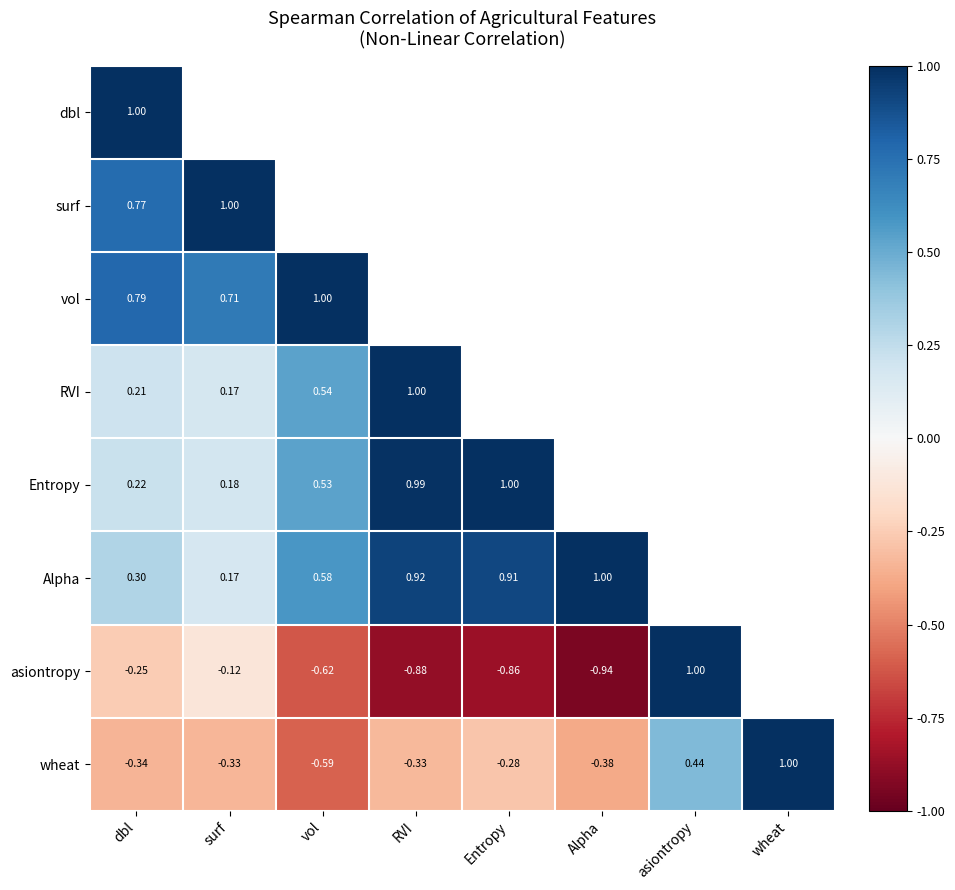

How many wheat values are between 0 and 1?

2